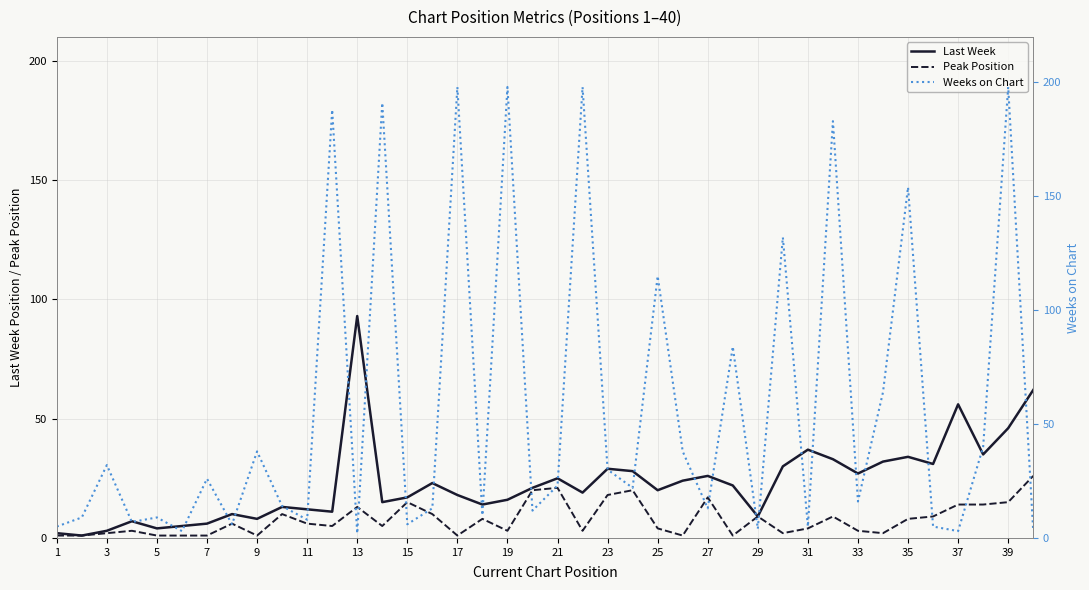

Is it true that Last Week equals 6 at 7?

True